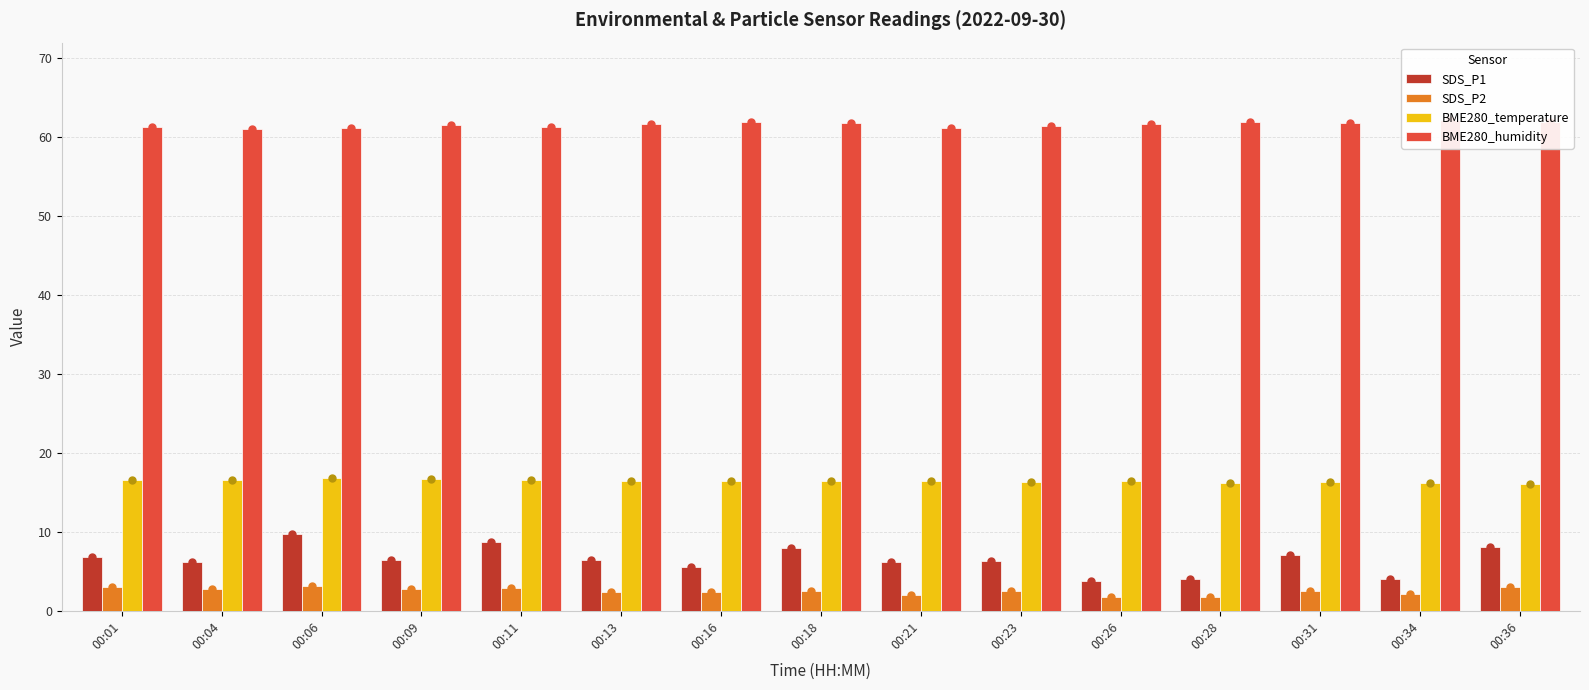

The value of SDS_P1 at 00:23 is 3.0. True or false?

False